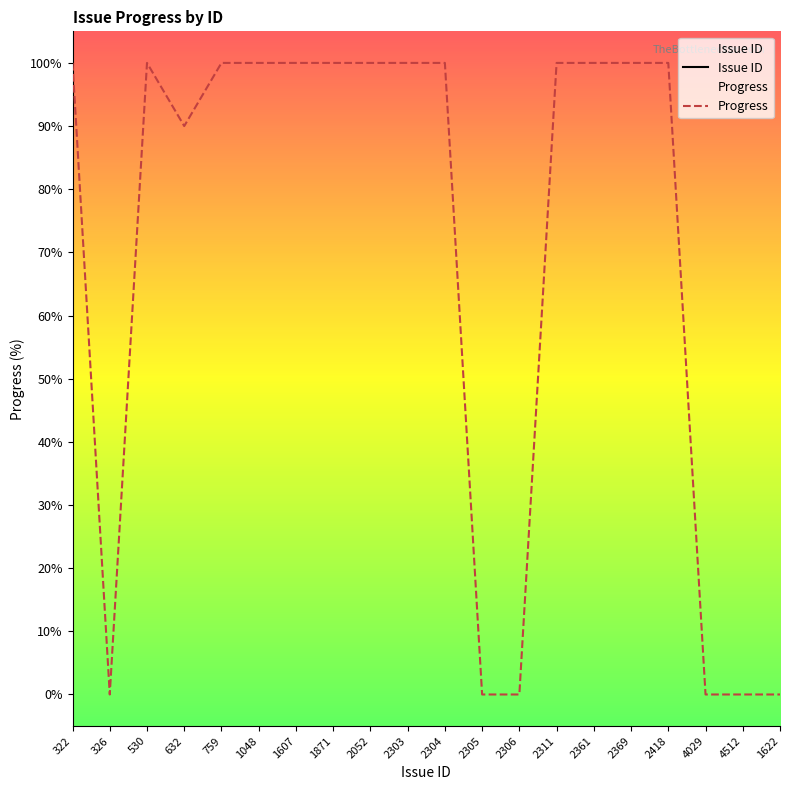

What is the label of the 12th point from the left?

2305